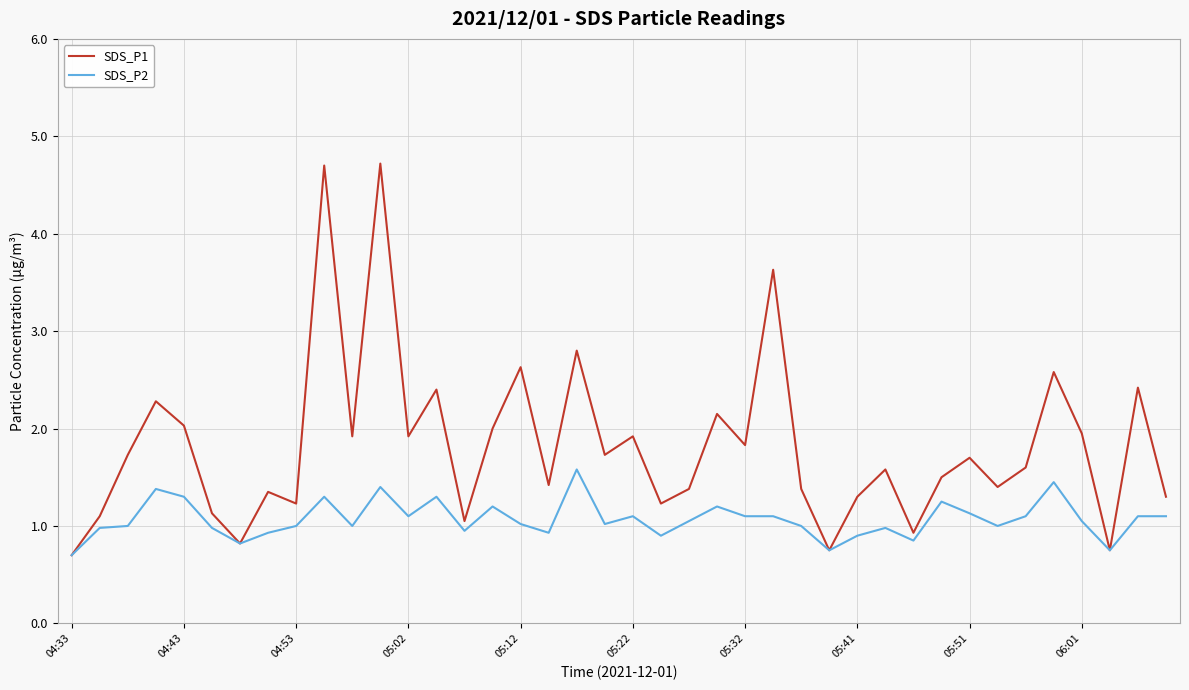

Which series has the widest spread of values?

SDS_P1